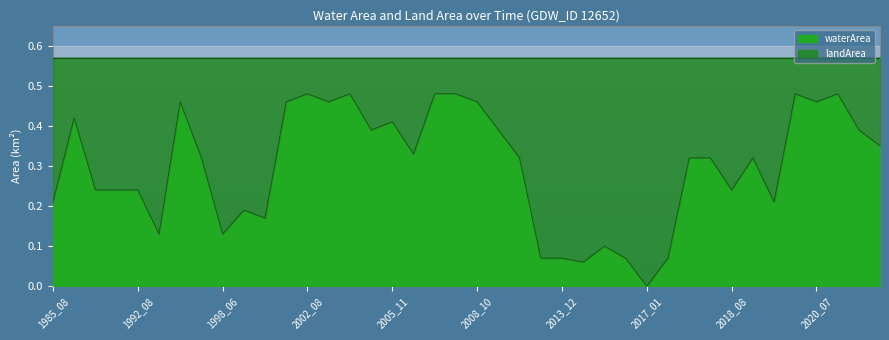

Reading right to left, what are all the values shown in this chart?

0.3	0.4	0.5	0.5	0.5	0.2	0.3	0.2	0.3	0.3	0.1	0.0	0.1	0.1	0.1	0.1	0.1	0.3	0.4	0.5	0.5	0.5	0.3	0.4	0.4	0.5	0.5	0.5	0.5	0.2	0.2	0.1	0.3	0.5	0.1	0.2	0.2	0.2	0.4	0.2